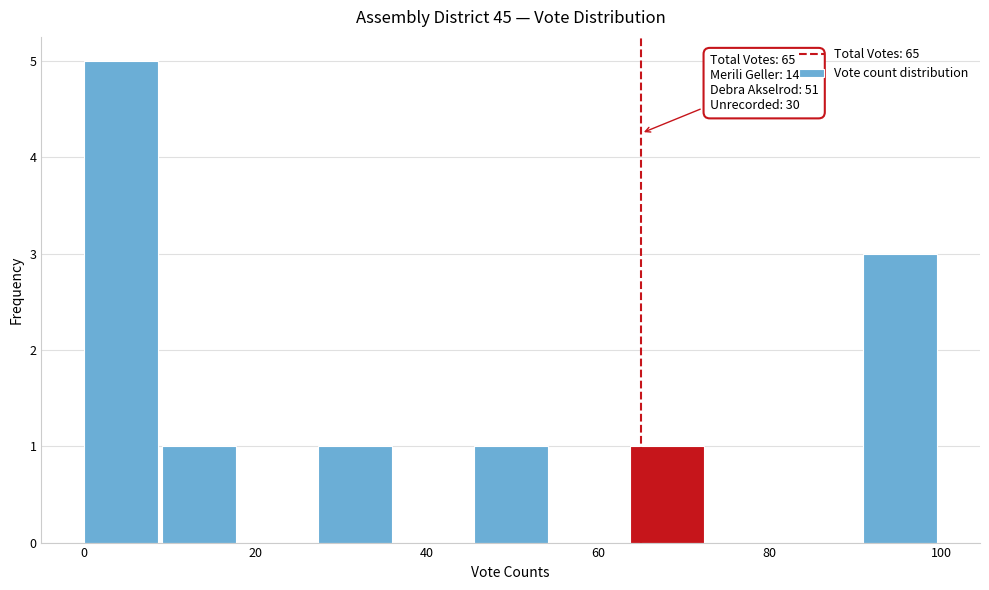

Over which range of the x-axis is the bar tallest?

0 to 10